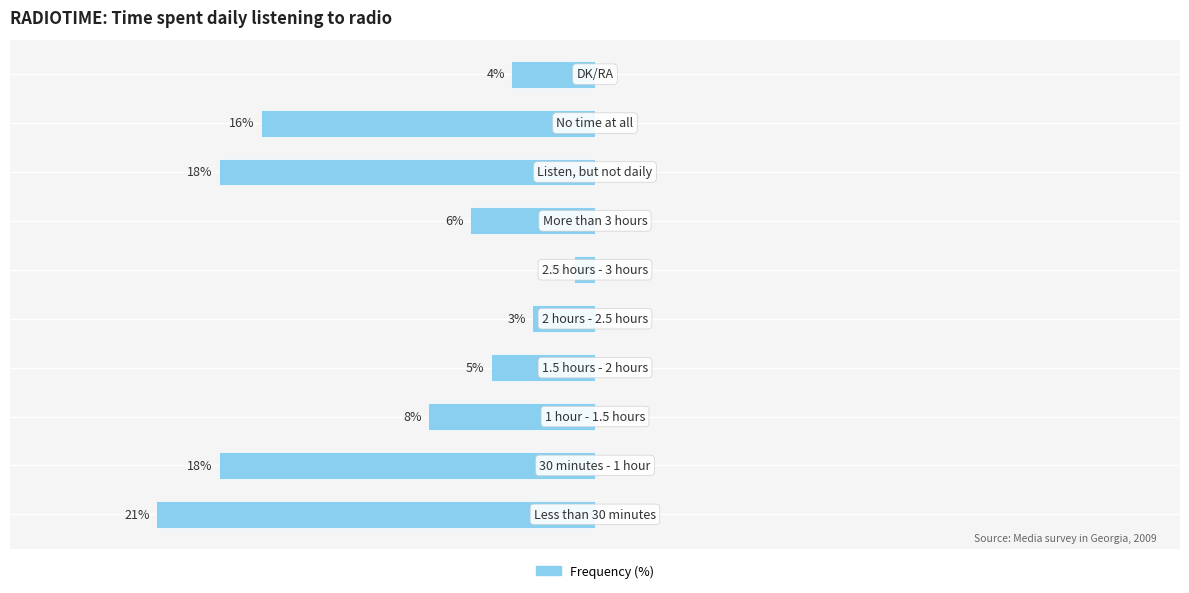

Are the bars horizontal?

Yes